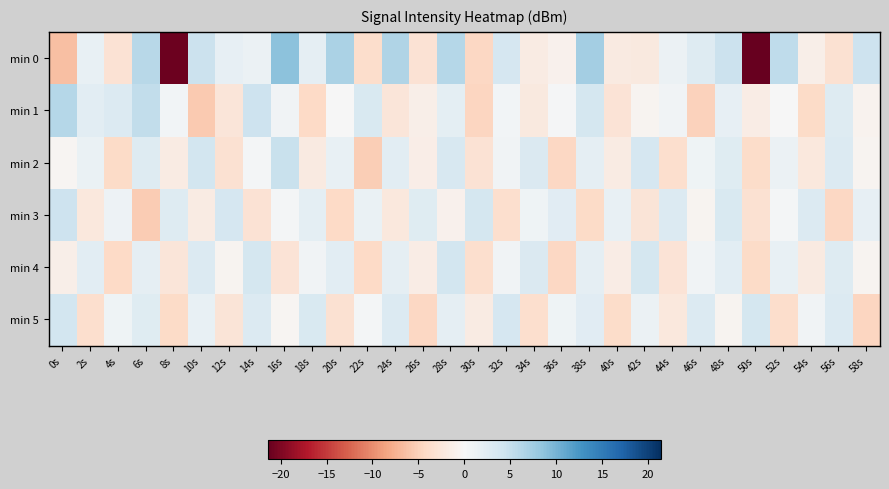

How many data points does each series have?

30